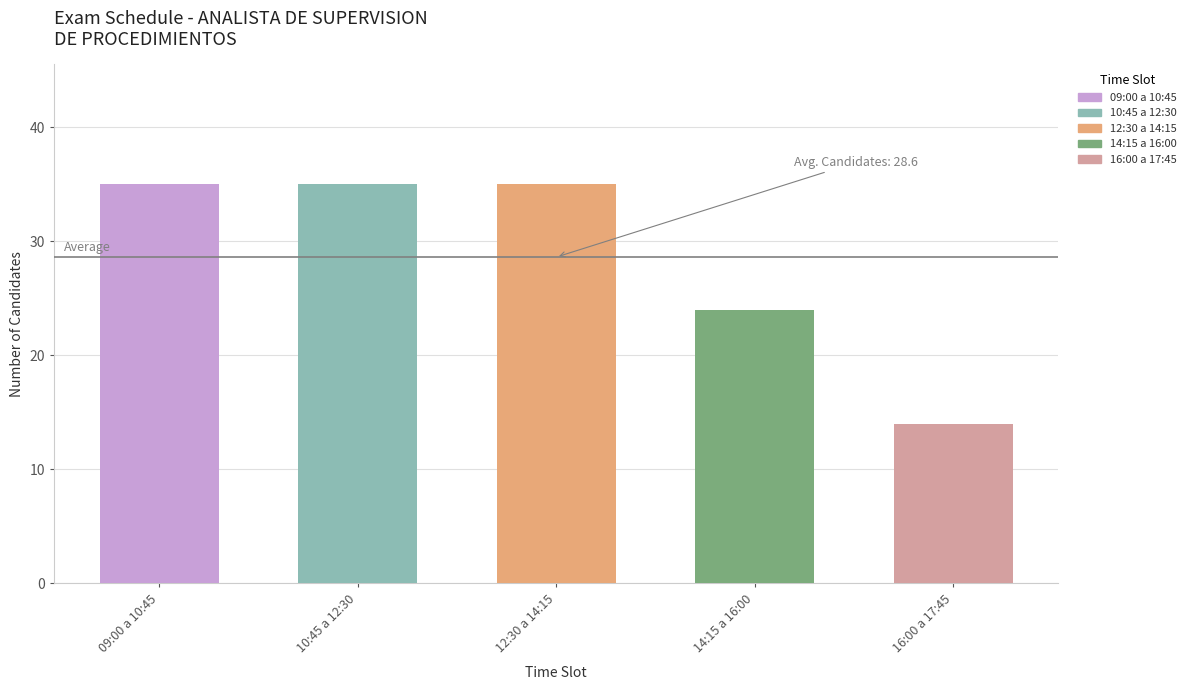

The value at 16:00 a 17:45 is 4. True or false?

False